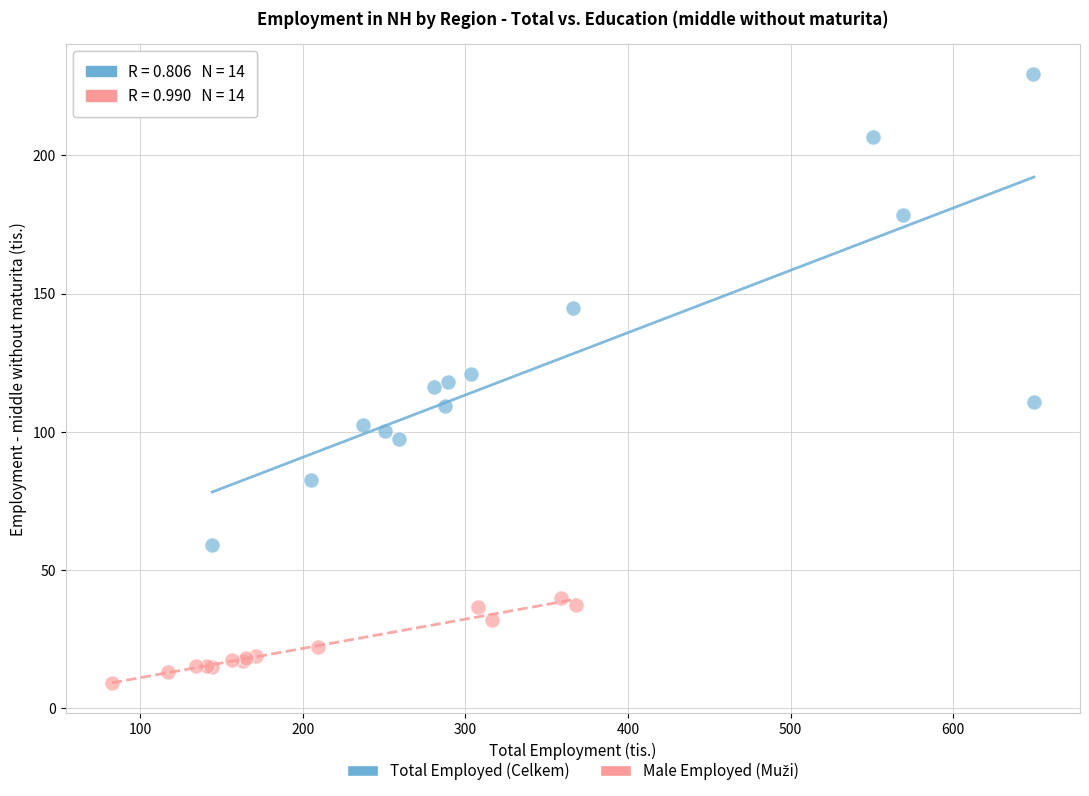

Which series reaches the maximum Y coordinate?

Total Employed (Celkem)